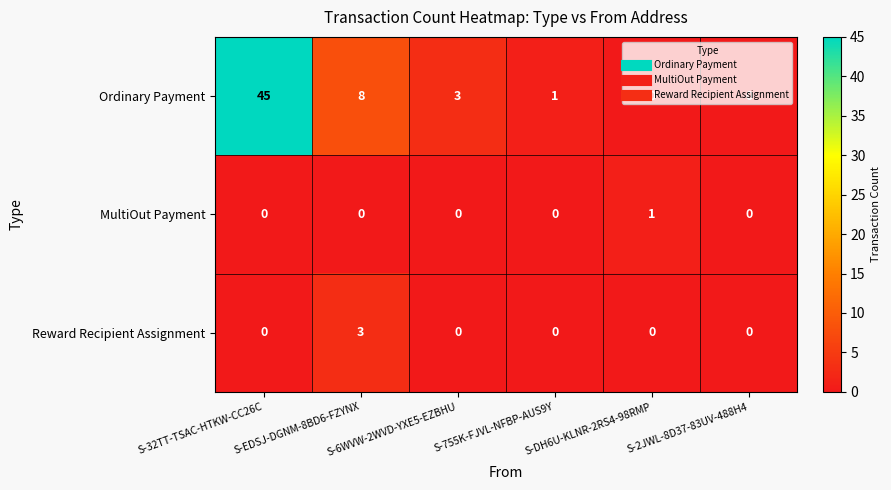

Which series changed the most between S-6WVW-2WVD-YXE5-EZBHU and S-DH6U-KLNR-2RS4-98RMP?

Ordinary Payment